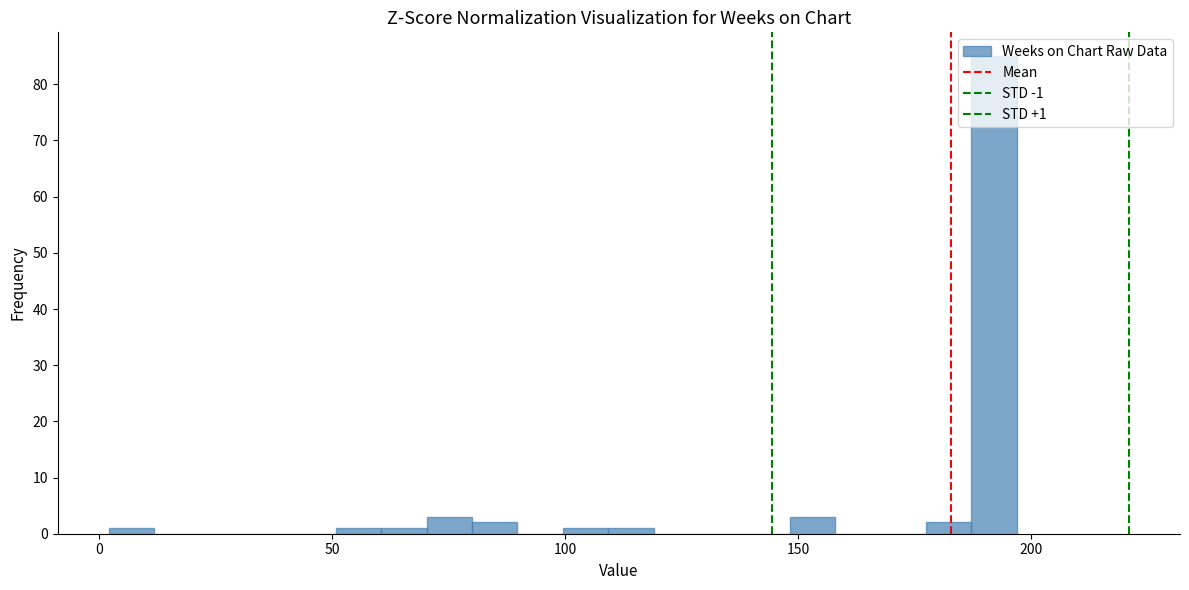

Around what value on the x-axis is the tallest bar? Give the approximate position of its centre, as read against the axis.

190